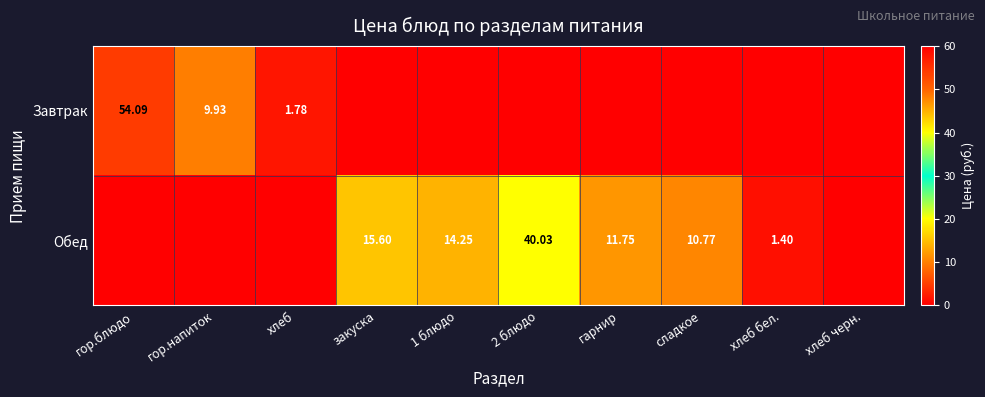

What is the difference between the highest and lowest values at 2 блюдо?

40.0